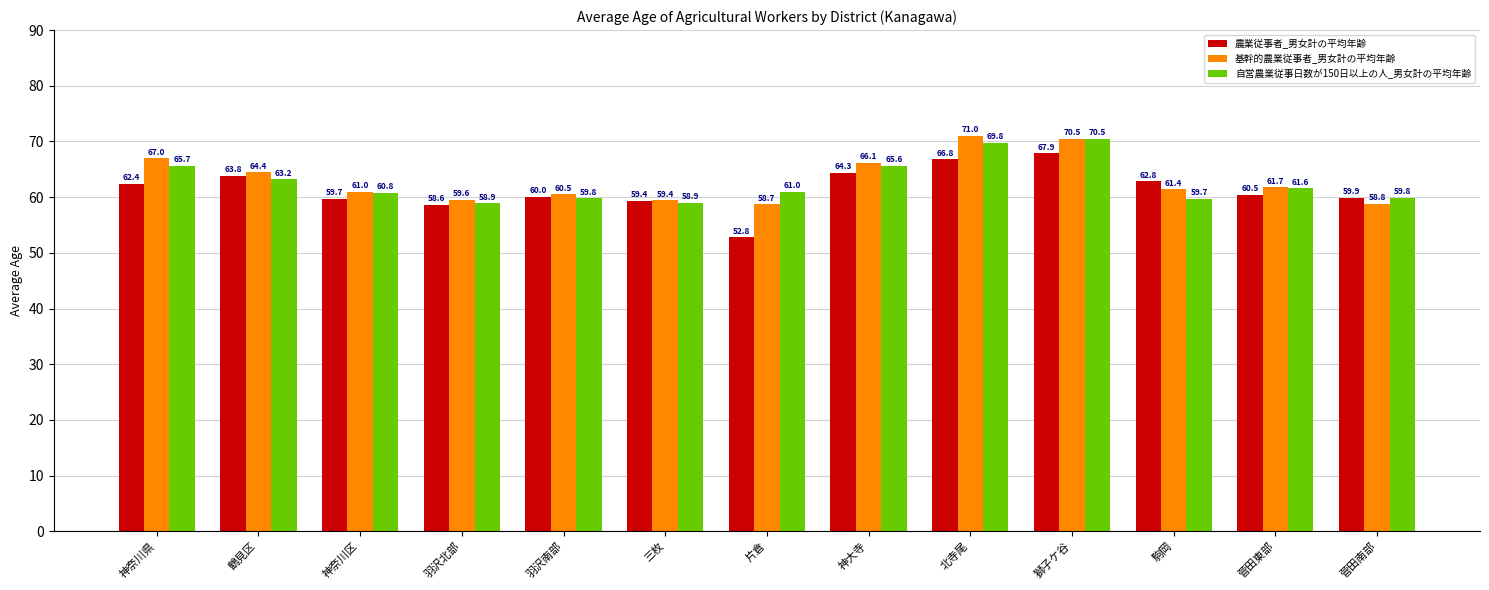

The 自営農業従事日数が150日以上の人_男女計の平均年齢 series shows 65.6 at 神大寺. True or false?

True